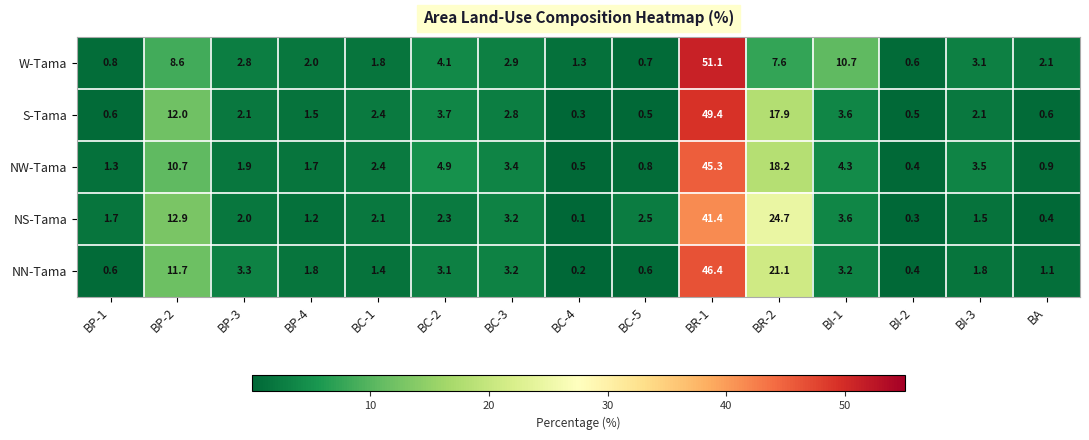

How many values in the S-Tama series are below 2?

6